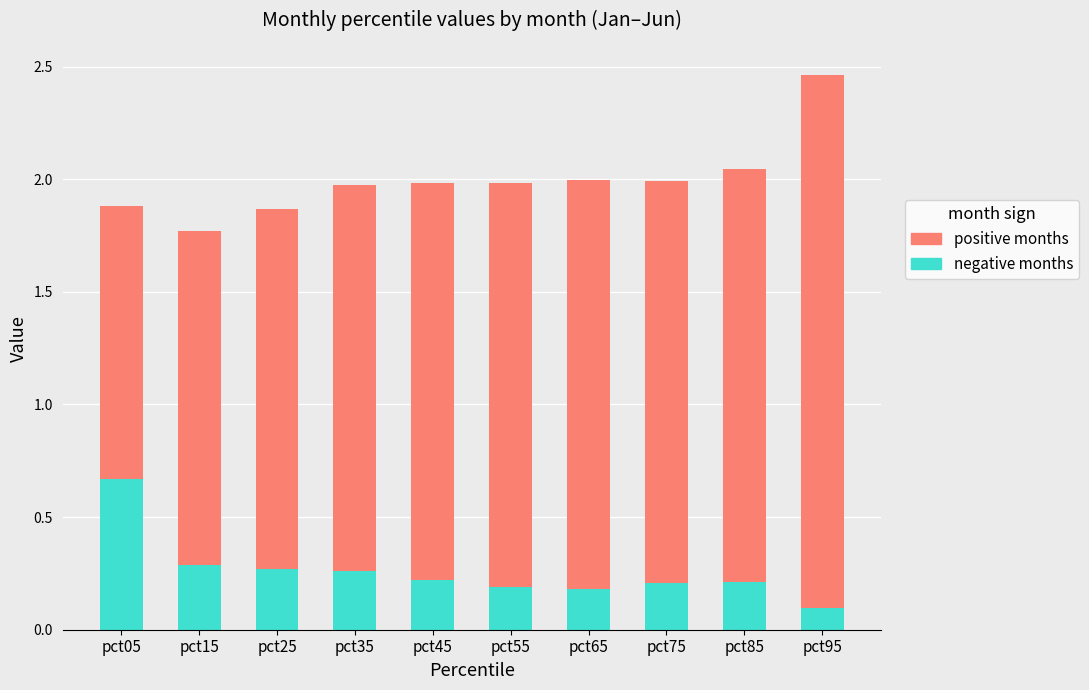

What are all the series names shown in the legend?

positive months, negative months